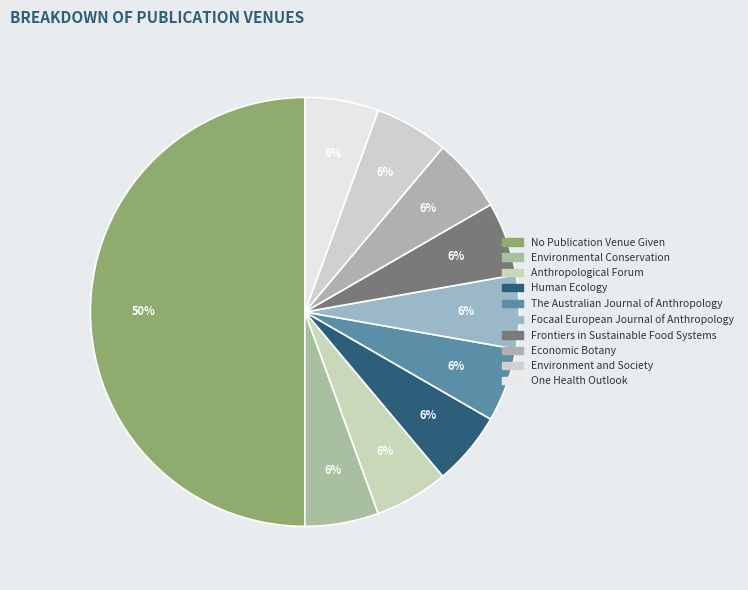

To the nearest percent, what is the average slice percentage?

10%